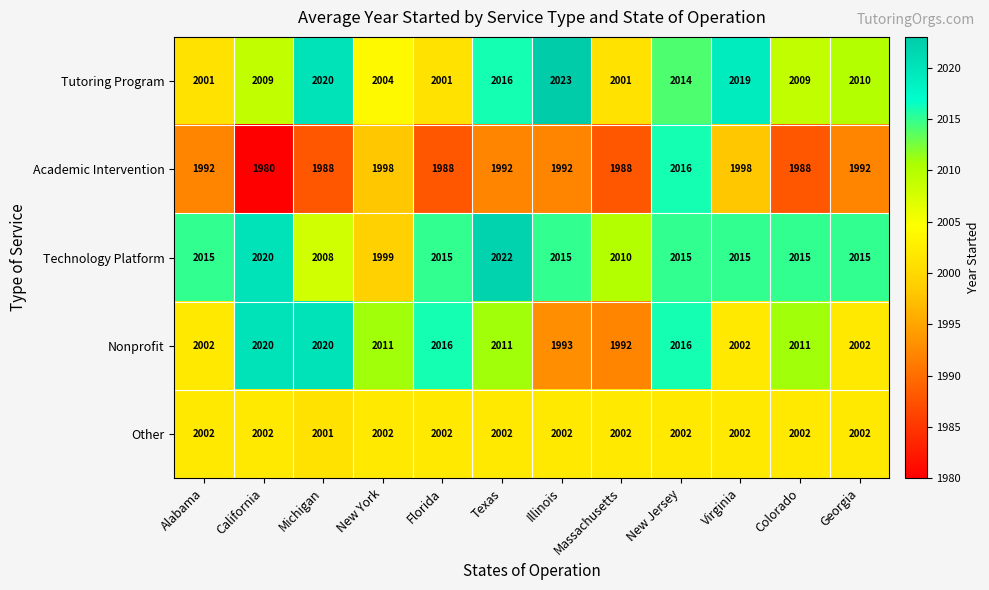

Which category has the highest value across all series?

Illinois